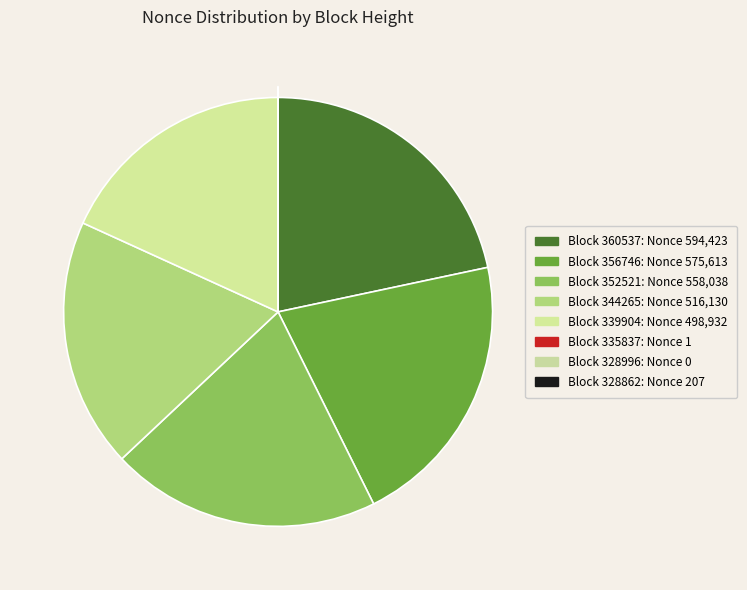

Which slice is the smallest?

328996